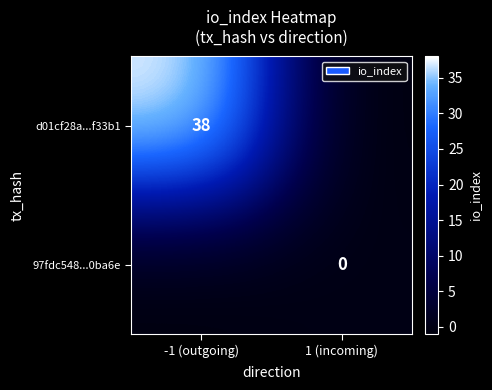

The value of d01cf28a...f33b1 at -1 (outgoing) is 12. True or false?

False